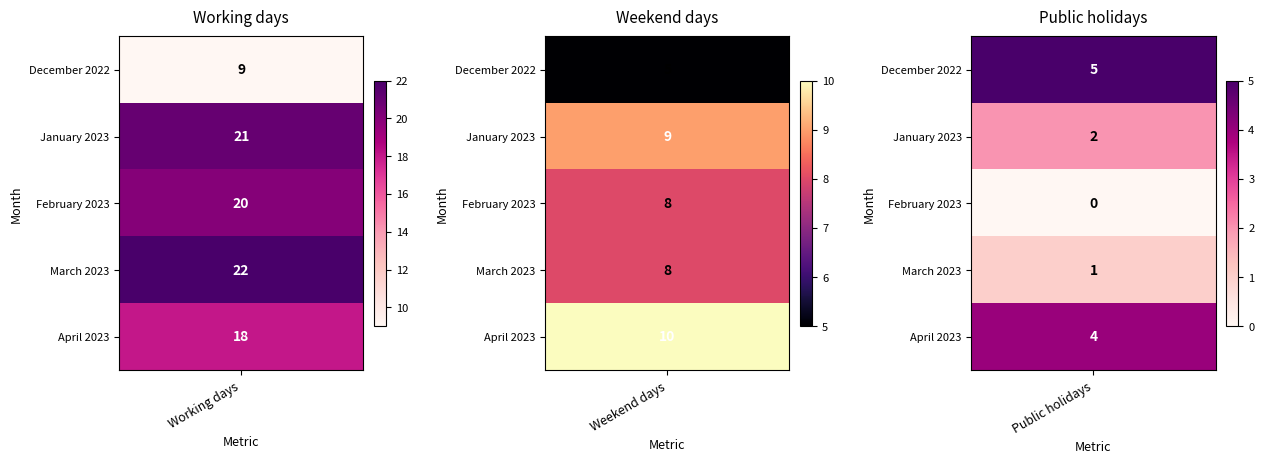

Between April 2023 and December 2022, which is larger?

April 2023